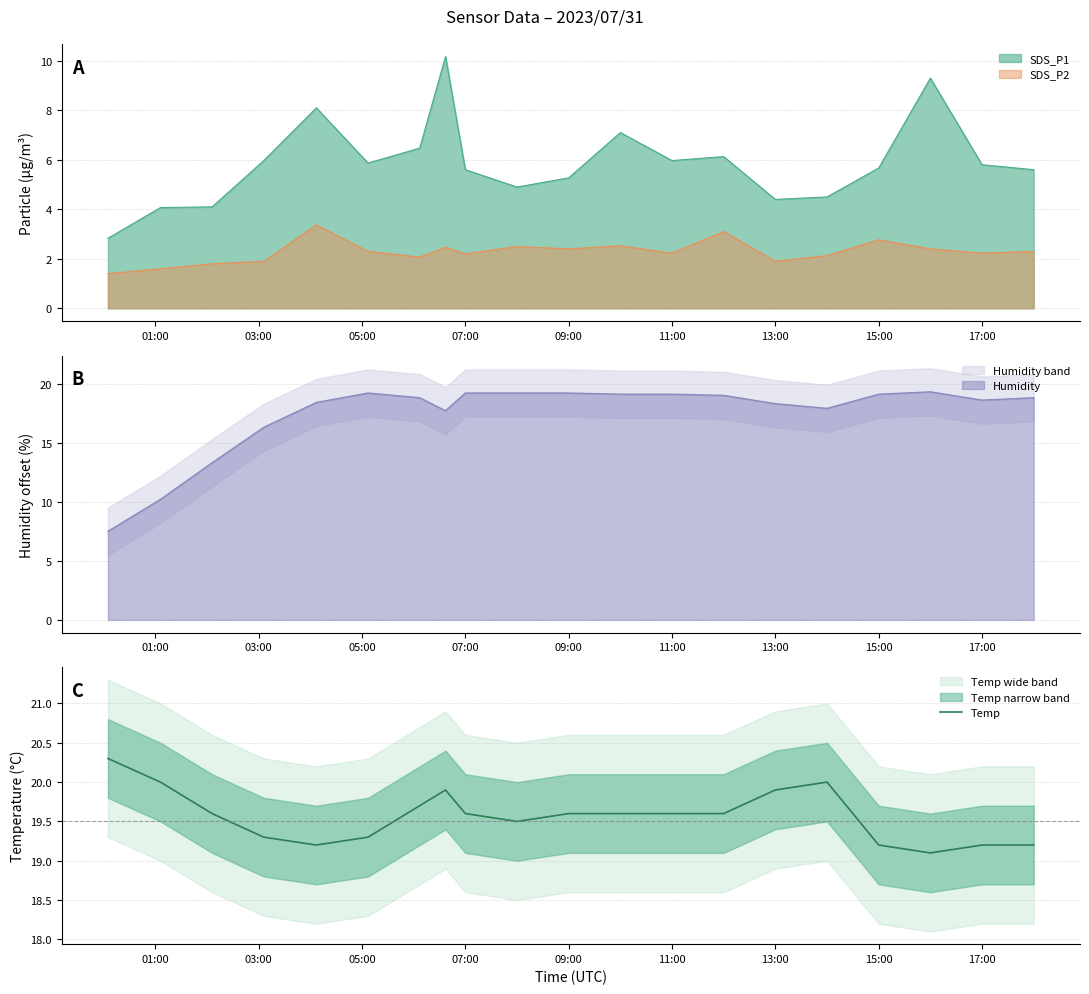

Is it true that Temp equals 9.1 at 13:00?

False